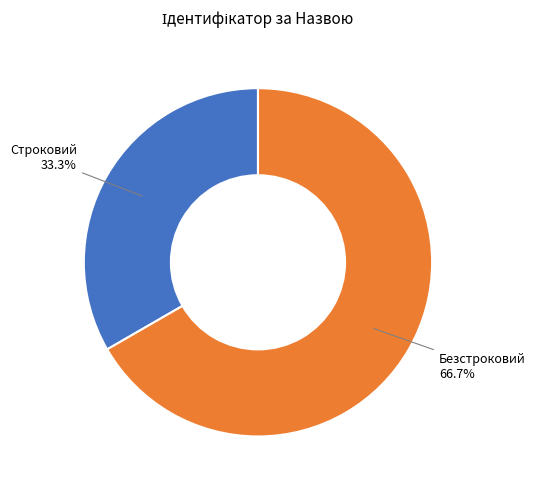

Does any single category account for the majority?

Yes